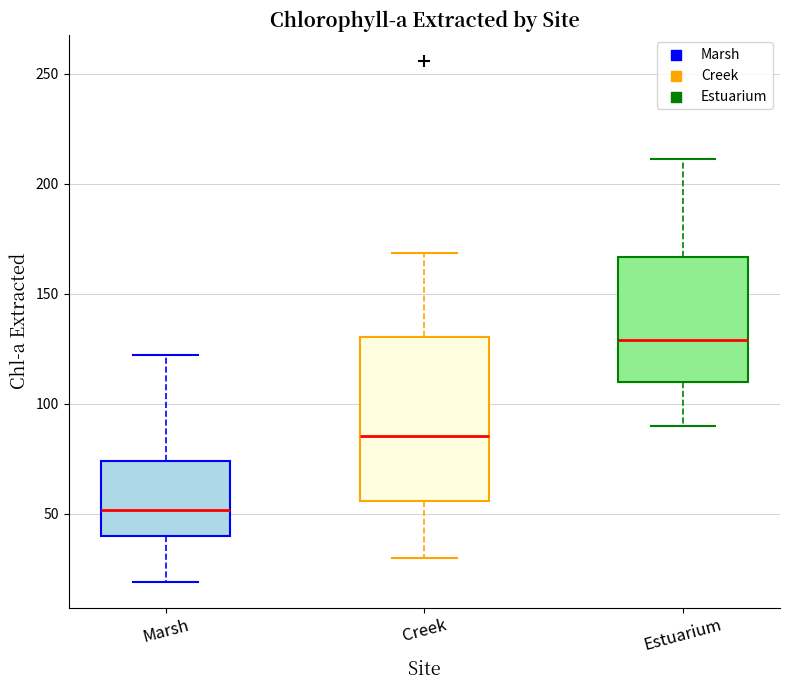

Which box is the tallest, from its lower edge to its upper edge?

Creek